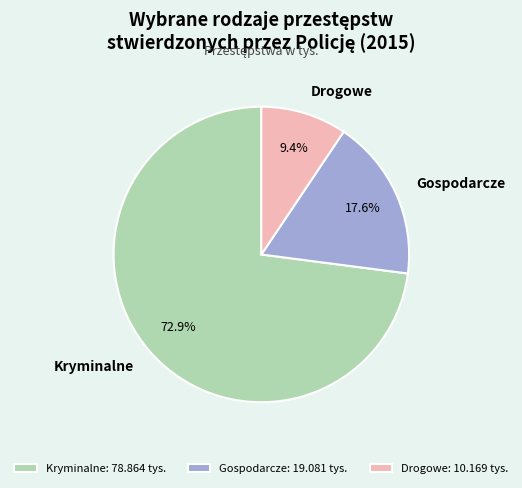

To the nearest percent, what is the average slice percentage?

33%